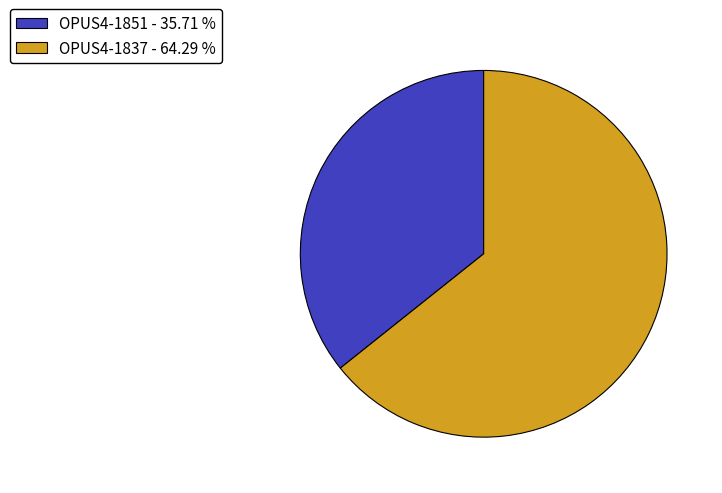

Which has a higher value, OPUS4-1837 - 64.29 % or OPUS4-1851 - 35.71 %?

OPUS4-1837 - 64.29 %